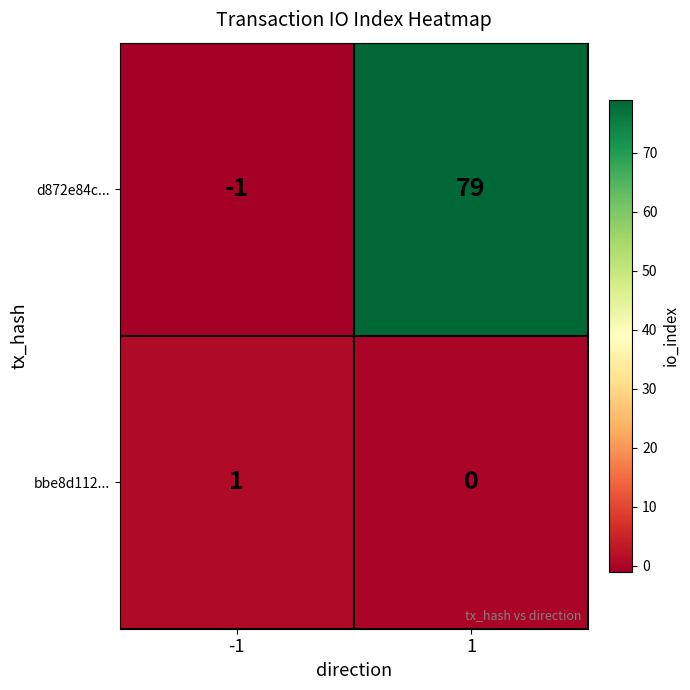

What is the average value of the d872e84c... series?

39